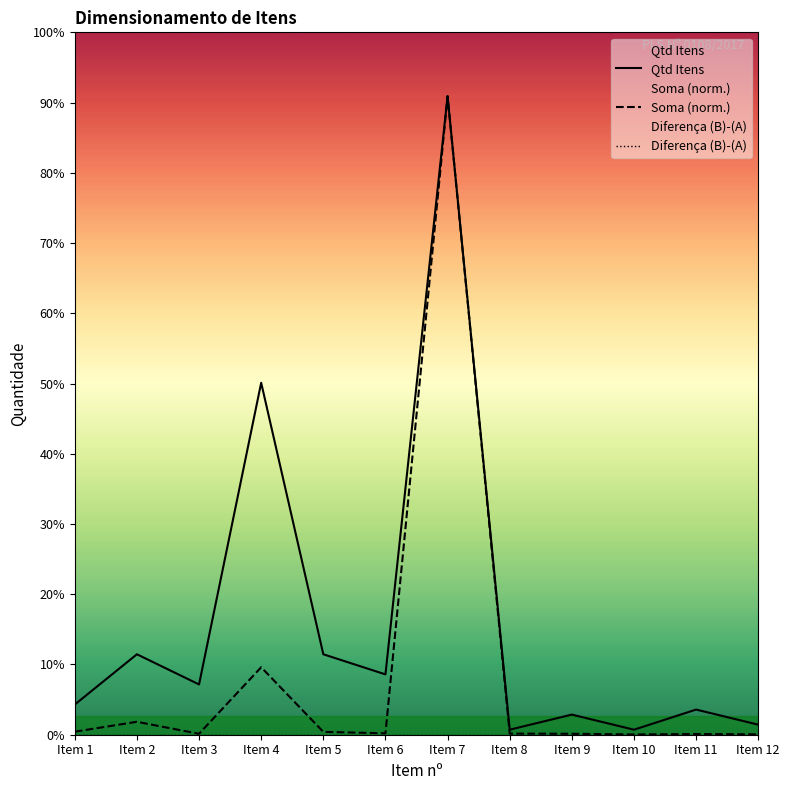

True or false: Diferença (B)-(A) and Qtd Itens intersect in this chart.

False